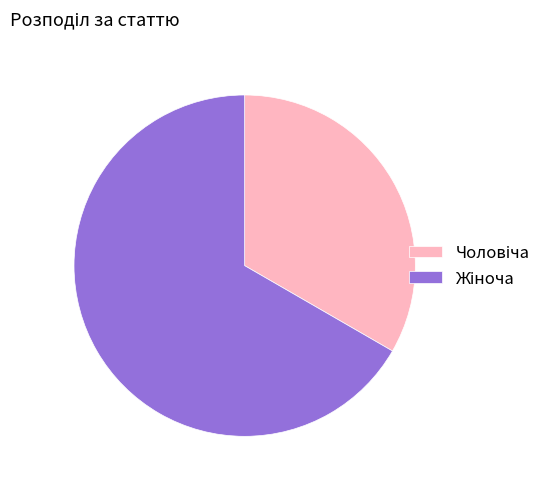

How many slices are in this pie chart?

2